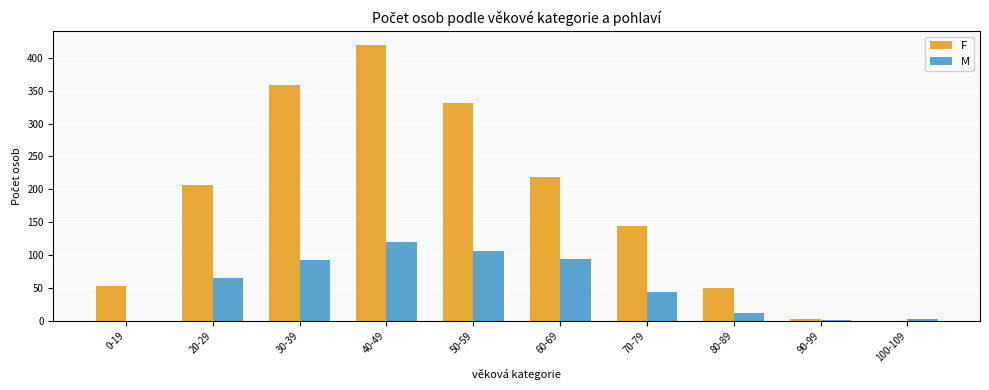

Which series changed the most between 50-59 and 60-69?

F